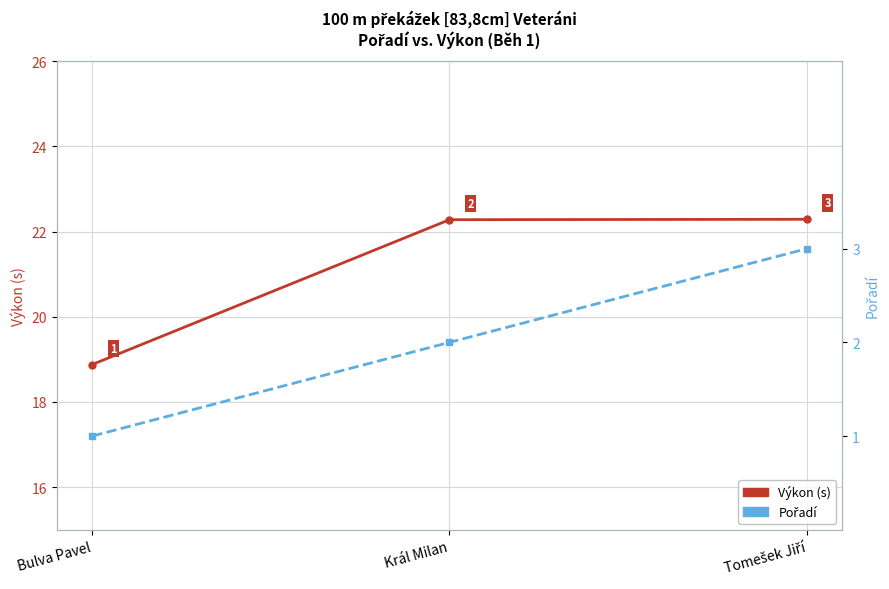

Between Král Milan and Tomešek Jiří, which series saw the biggest shift?

Pořadí